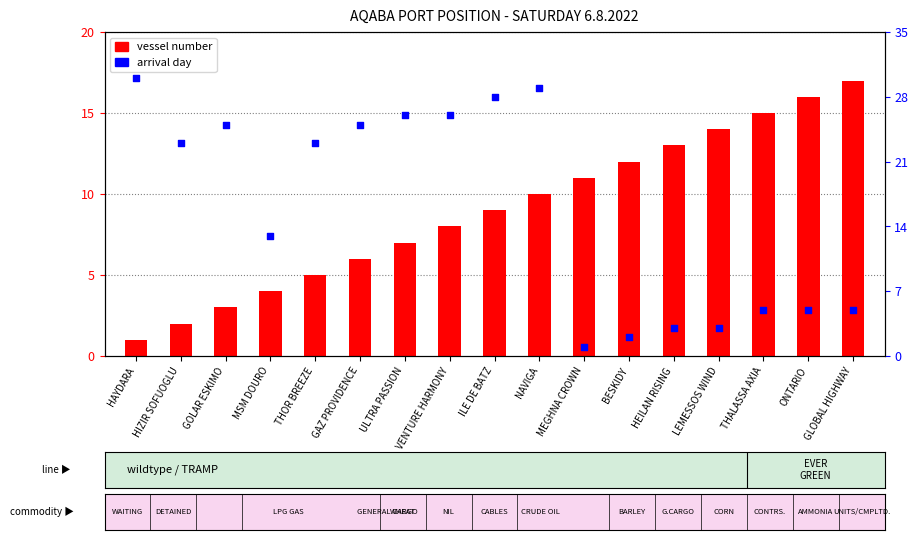

Is the value of arrival day at GOLAR ESKIMO greater than the value of vessel number at BESKIDY?

Yes